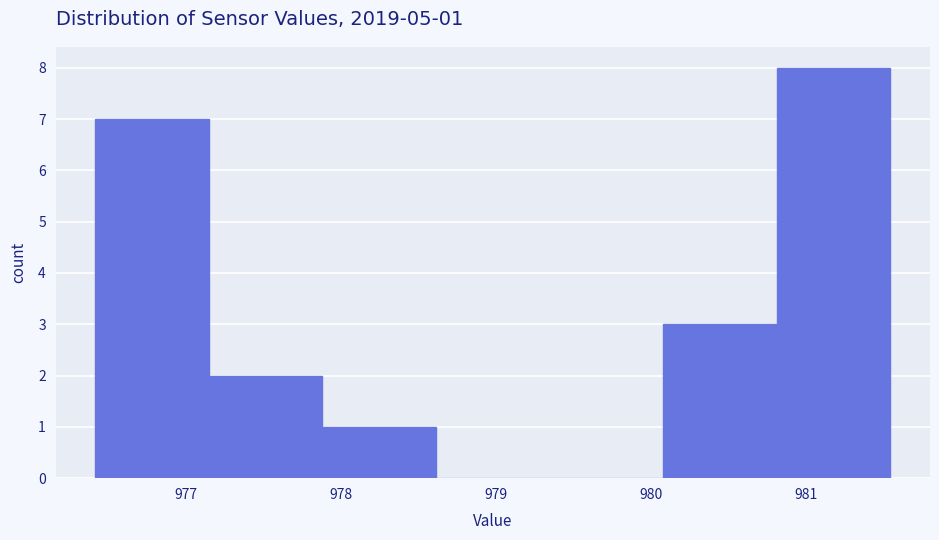

Over which range of the x-axis is the bar tallest?

980.8 to 981.5